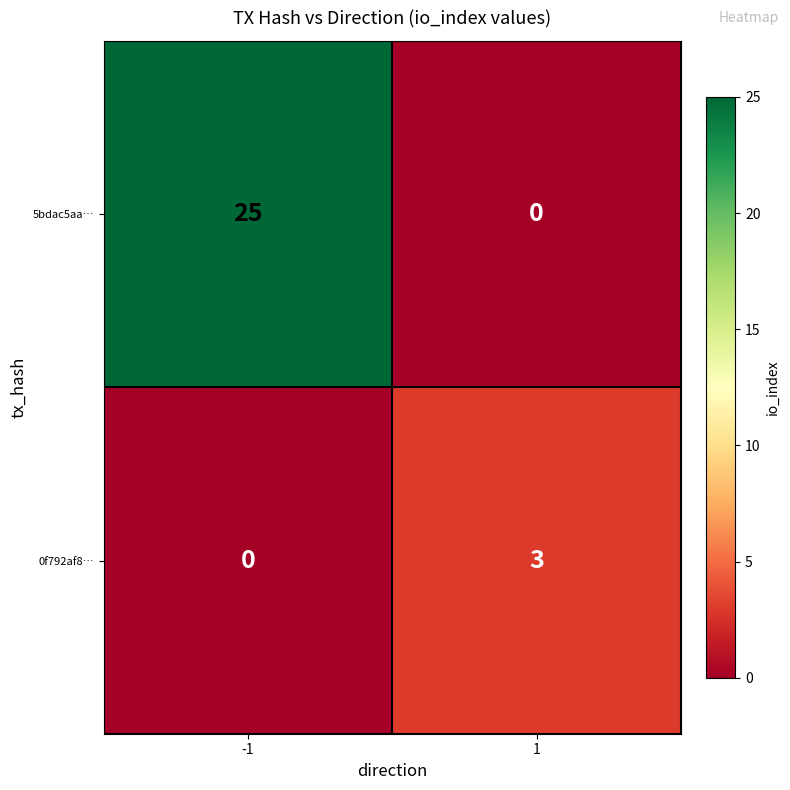

Which series changed the most between -1 and 1?

5bdac5aa…